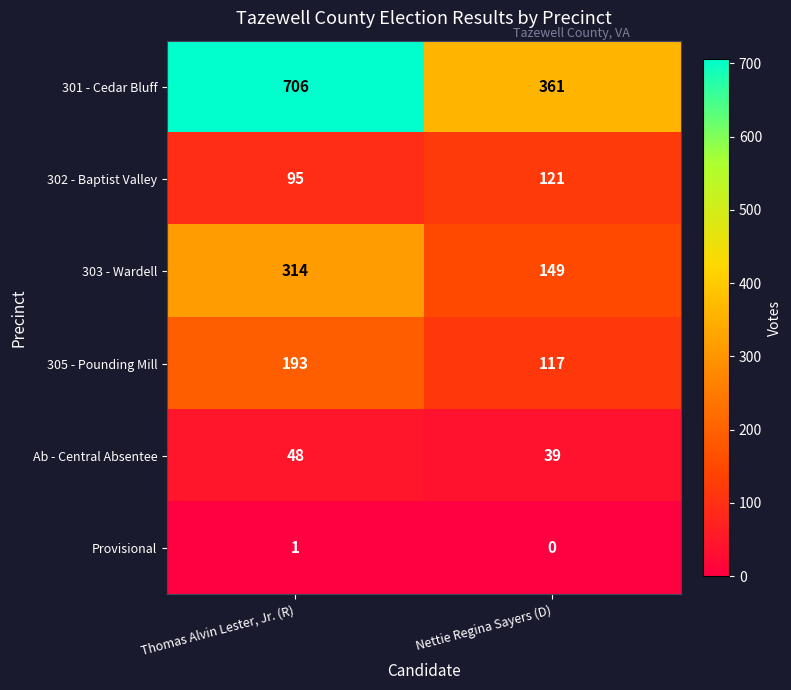

Reading left to right, what are all the values shown in this chart?

301 - Cedar Bluff: Thomas Alvin Lester, Jr. (R)=706	Nettie Regina Sayers (D)=361
302 - Baptist Valley: Thomas Alvin Lester, Jr. (R)=95	Nettie Regina Sayers (D)=121
303 - Wardell: Thomas Alvin Lester, Jr. (R)=314	Nettie Regina Sayers (D)=149
305 - Pounding Mill: Thomas Alvin Lester, Jr. (R)=193	Nettie Regina Sayers (D)=117
Ab - Central Absentee: Thomas Alvin Lester, Jr. (R)=48	Nettie Regina Sayers (D)=39
Provisional: Thomas Alvin Lester, Jr. (R)=1	Nettie Regina Sayers (D)=0